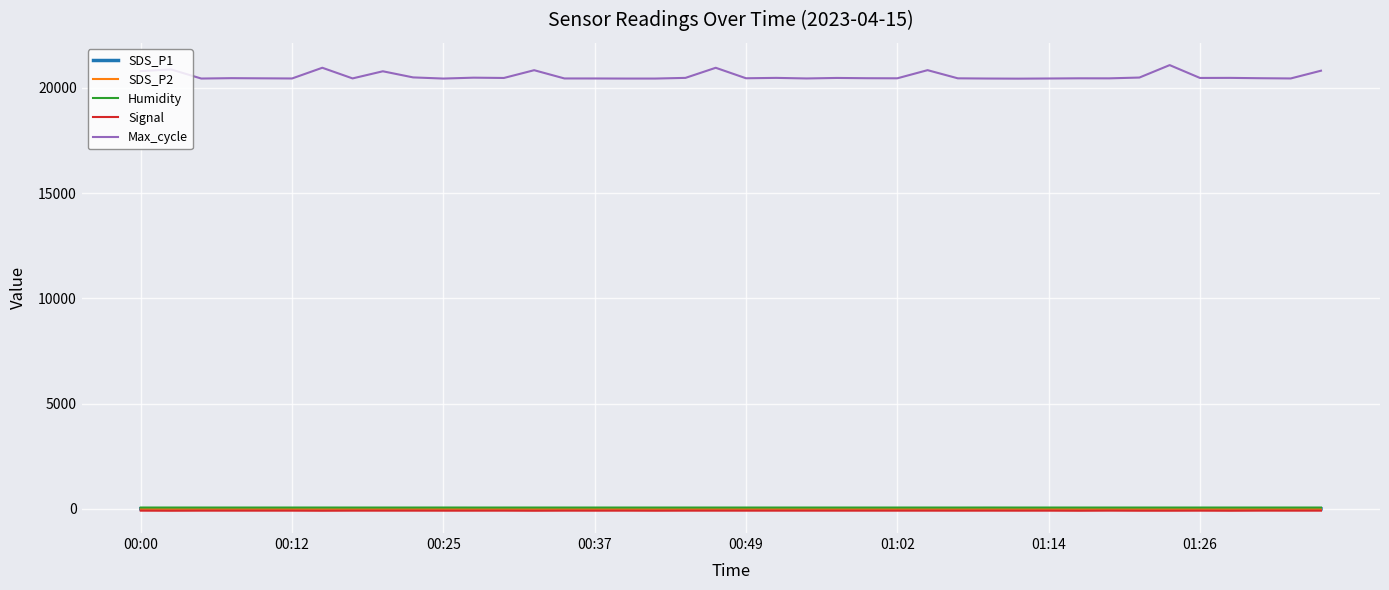

What is the maximum value for Max_cycle?

21076.0